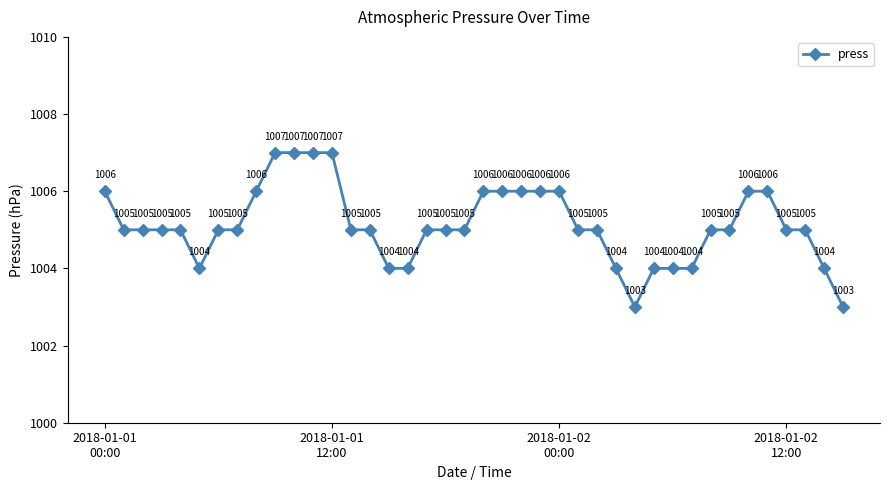

Count the values in the range 1005 to 1006.

26